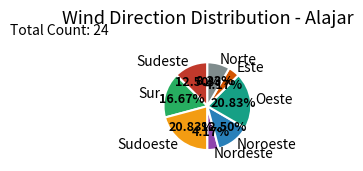

Is the sum of Noroeste and Nordeste greater than half?

No